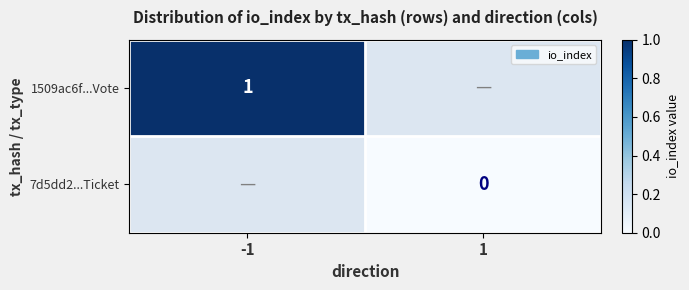

Is the value of 7d5dd2...Ticket at 1 greater than the value of 1509ac6f...Vote at -1?

No